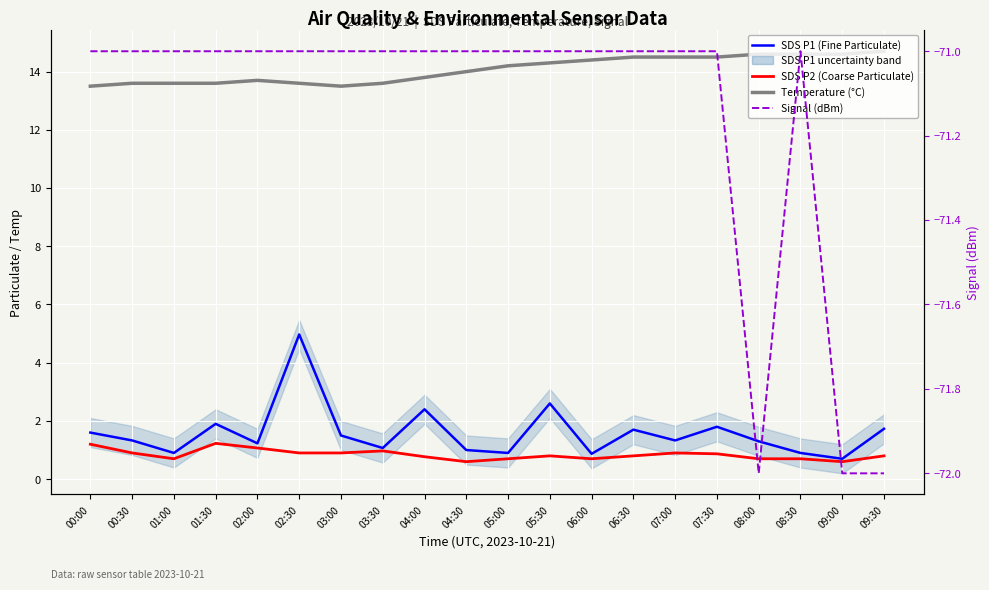

Count the Temperature (°C) values in the range 13 to 14.

10